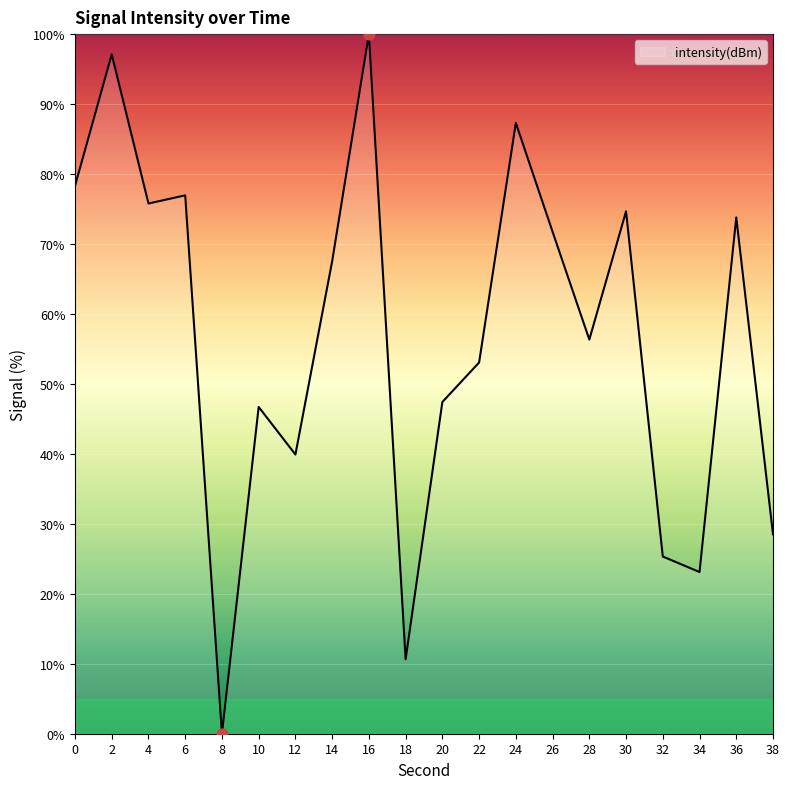

What is the change in value from 28 to 38?

-27.8